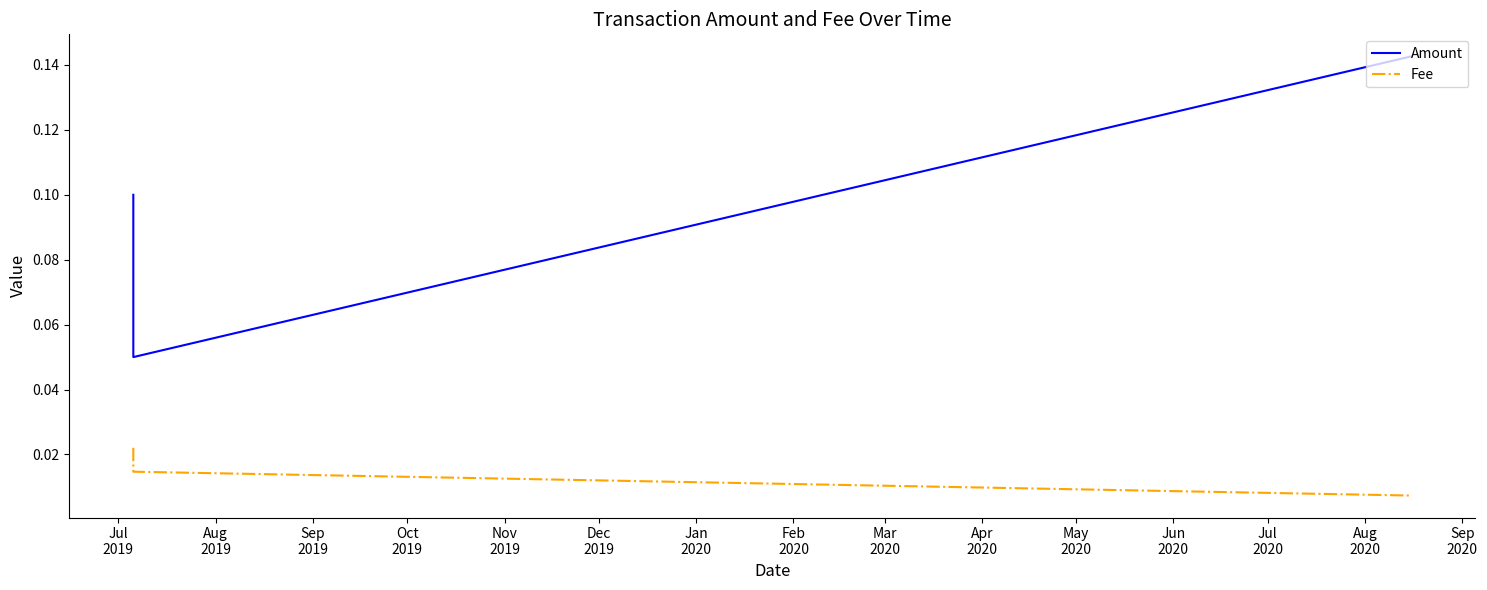

List the series in order of their peak value, highest first.

Amount, Fee